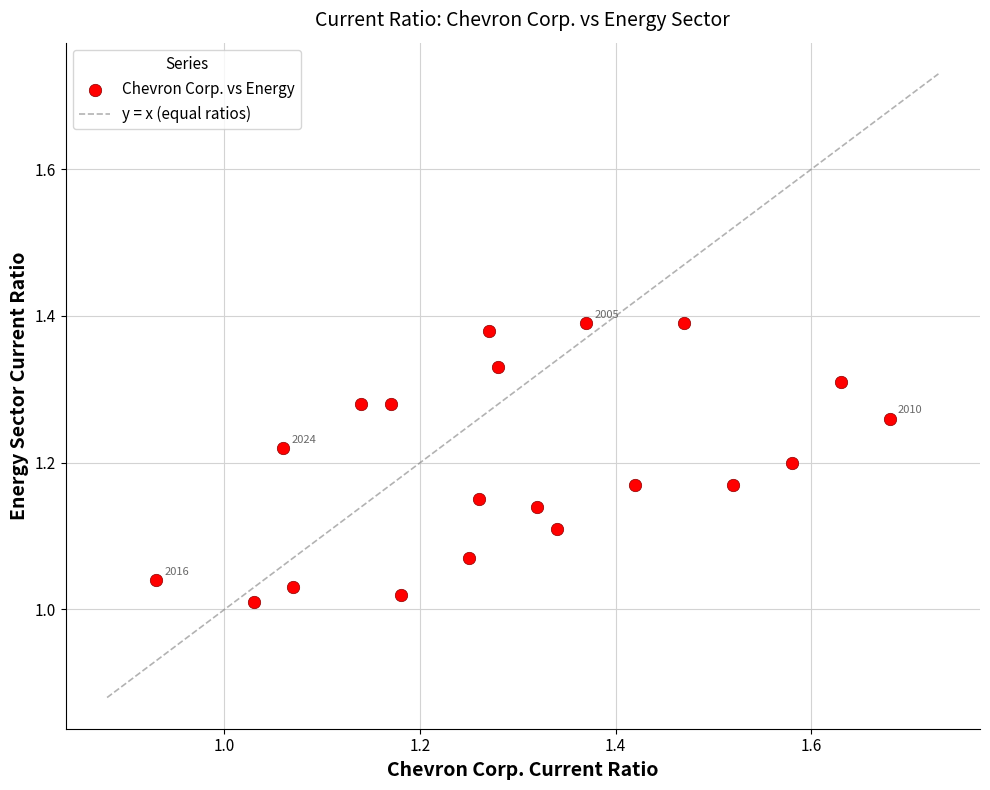

What is the range of X values (max minus min)?

0.7